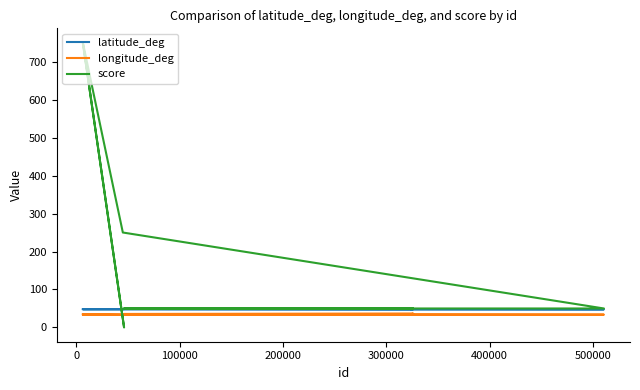

Is this an area chart (filled region under the line)?

No